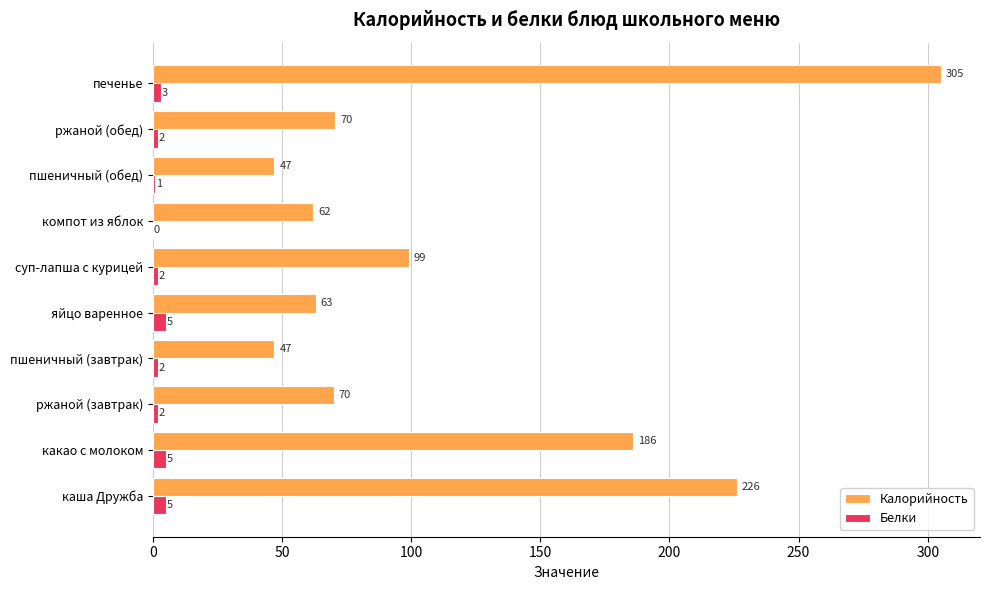

Which series changed the most between какао с молоком and пшеничный (обед)?

Калорийность